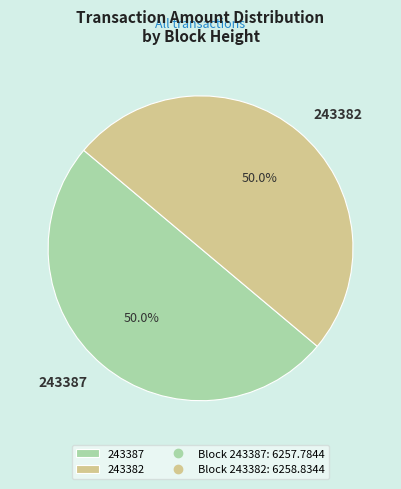

Approximately how many times larger is the value at 243382 compared to 243387?

1.0